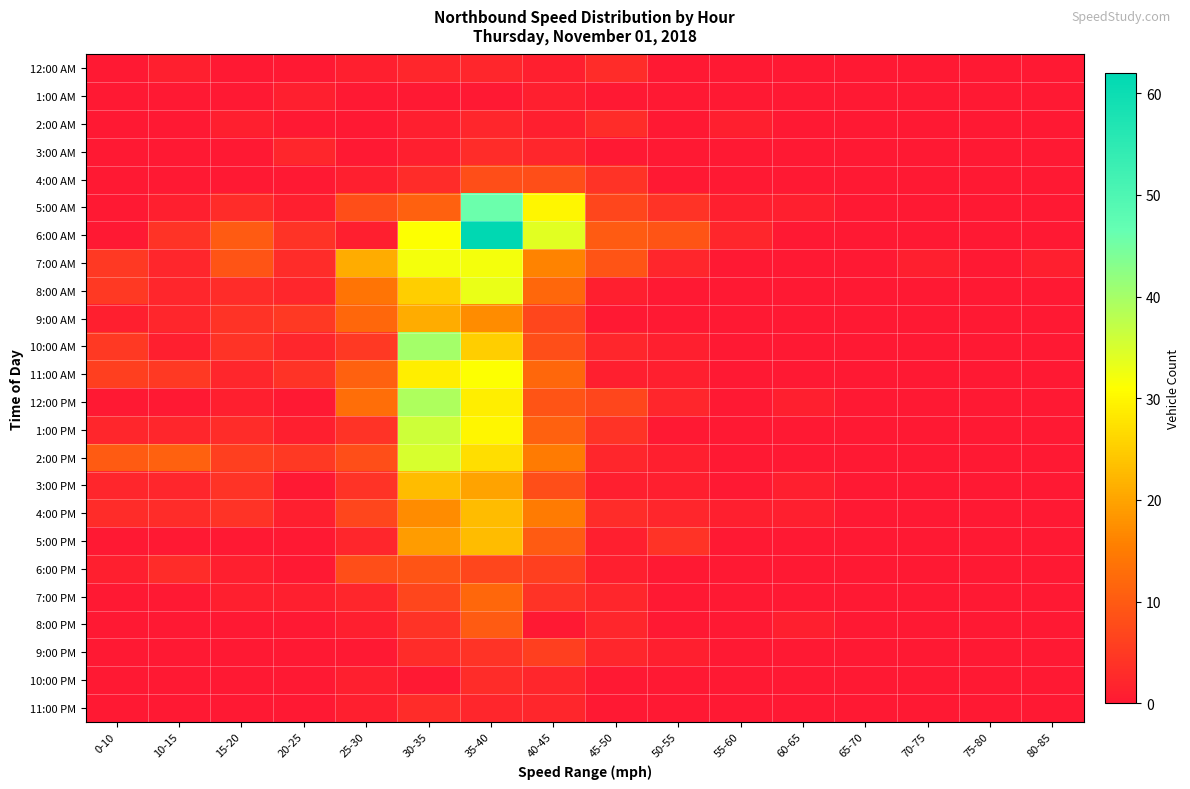

Reading left to right, transcribe all the data shown in this chart.

12:00 AM: 0-10=0	10-15=1	15-20=0	20-25=0	25-30=1	30-35=2	35-40=2	40-45=1	45-50=3	50-55=0	55-60=0	60-65=0	65-70=0	70-75=0	75-80=0	80-85=0
1:00 AM: 0-10=0	10-15=0	15-20=0	20-25=1	25-30=0	30-35=0	35-40=0	40-45=1	45-50=0	50-55=0	55-60=0	60-65=0	65-70=0	70-75=0	75-80=0	80-85=0
2:00 AM: 0-10=0	10-15=0	15-20=1	20-25=0	25-30=0	30-35=1	35-40=2	40-45=1	45-50=3	50-55=0	55-60=1	60-65=0	65-70=0	70-75=0	75-80=0	80-85=0
3:00 AM: 0-10=0	10-15=0	15-20=0	20-25=2	25-30=0	30-35=1	35-40=3	40-45=2	45-50=0	50-55=0	55-60=0	60-65=0	65-70=0	70-75=0	75-80=0	80-85=0
4:00 AM: 0-10=0	10-15=0	15-20=0	20-25=0	25-30=1	30-35=3	35-40=8	40-45=8	45-50=4	50-55=0	55-60=0	60-65=0	65-70=0	70-75=0	75-80=0	80-85=0
5:00 AM: 0-10=0	10-15=1	15-20=3	20-25=1	25-30=8	30-35=11	35-40=46	40-45=30	45-50=7	50-55=4	55-60=1	60-65=1	65-70=0	70-75=0	75-80=0	80-85=0
6:00 AM: 0-10=0	10-15=4	15-20=10	20-25=4	25-30=1	30-35=31	35-40=62	40-45=34	45-50=10	50-55=9	55-60=2	60-65=0	65-70=0	70-75=0	75-80=0	80-85=0
7:00 AM: 0-10=5	10-15=2	15-20=9	20-25=3	25-30=21	30-35=32	35-40=32	40-45=16	45-50=9	50-55=2	55-60=0	60-65=0	65-70=0	70-75=1	75-80=0	80-85=1
8:00 AM: 0-10=5	10-15=2	15-20=3	20-25=2	25-30=14	30-35=25	35-40=33	40-45=12	45-50=1	50-55=0	55-60=0	60-65=0	65-70=0	70-75=0	75-80=0	80-85=0
9:00 AM: 0-10=1	10-15=2	15-20=4	20-25=5	25-30=12	30-35=21	35-40=17	40-45=7	45-50=0	50-55=0	55-60=0	60-65=0	65-70=0	70-75=0	75-80=0	80-85=0
10:00 AM: 0-10=5	10-15=1	15-20=4	20-25=2	25-30=5	30-35=40	35-40=25	40-45=8	45-50=2	50-55=1	55-60=0	60-65=0	65-70=0	70-75=0	75-80=0	80-85=0
11:00 AM: 0-10=6	10-15=5	15-20=2	20-25=4	25-30=11	30-35=29	35-40=31	40-45=12	45-50=1	50-55=1	55-60=0	60-65=0	65-70=0	70-75=0	75-80=0	80-85=0
12:00 PM: 0-10=0	10-15=0	15-20=1	20-25=0	25-30=13	30-35=39	35-40=29	40-45=9	45-50=7	50-55=2	55-60=0	60-65=1	65-70=0	70-75=0	75-80=0	80-85=0
1:00 PM: 0-10=2	10-15=2	15-20=3	20-25=1	25-30=4	30-35=36	35-40=30	40-45=11	45-50=4	50-55=0	55-60=0	60-65=0	65-70=0	70-75=0	75-80=0	80-85=0
2:00 PM: 0-10=10	10-15=11	15-20=6	20-25=5	25-30=8	30-35=35	35-40=27	40-45=15	45-50=2	50-55=1	55-60=0	60-65=0	65-70=0	70-75=0	75-80=0	80-85=0
3:00 PM: 0-10=2	10-15=2	15-20=4	20-25=0	25-30=4	30-35=23	35-40=20	40-45=8	45-50=1	50-55=1	55-60=0	60-65=1	65-70=0	70-75=0	75-80=0	80-85=0
4:00 PM: 0-10=3	10-15=3	15-20=4	20-25=1	25-30=7	30-35=17	35-40=23	40-45=15	45-50=3	50-55=2	55-60=1	60-65=1	65-70=0	70-75=0	75-80=0	80-85=0
5:00 PM: 0-10=0	10-15=0	15-20=0	20-25=0	25-30=2	30-35=19	35-40=23	40-45=10	45-50=1	50-55=4	55-60=0	60-65=0	65-70=0	70-75=0	75-80=0	80-85=0
6:00 PM: 0-10=1	10-15=3	15-20=1	20-25=0	25-30=8	30-35=9	35-40=7	40-45=6	45-50=1	50-55=0	55-60=0	60-65=0	65-70=0	70-75=0	75-80=0	80-85=0
7:00 PM: 0-10=0	10-15=0	15-20=1	20-25=1	25-30=2	30-35=7	35-40=12	40-45=4	45-50=2	50-55=0	55-60=0	60-65=0	65-70=0	70-75=0	75-80=0	80-85=0
8:00 PM: 0-10=0	10-15=0	15-20=0	20-25=0	25-30=1	30-35=4	35-40=10	40-45=0	45-50=2	50-55=0	55-60=0	60-65=1	65-70=0	70-75=0	75-80=0	80-85=0
9:00 PM: 0-10=0	10-15=0	15-20=0	20-25=0	25-30=0	30-35=3	35-40=4	40-45=6	45-50=2	50-55=1	55-60=0	60-65=0	65-70=0	70-75=0	75-80=0	80-85=0
10:00 PM: 0-10=0	10-15=0	15-20=0	20-25=0	25-30=1	30-35=0	35-40=3	40-45=2	45-50=0	50-55=0	55-60=0	60-65=0	65-70=0	70-75=0	75-80=0	80-85=0
11:00 PM: 0-10=0	10-15=0	15-20=0	20-25=0	25-30=1	30-35=3	35-40=2	40-45=2	45-50=0	50-55=0	55-60=0	60-65=0	65-70=0	70-75=0	75-80=0	80-85=0